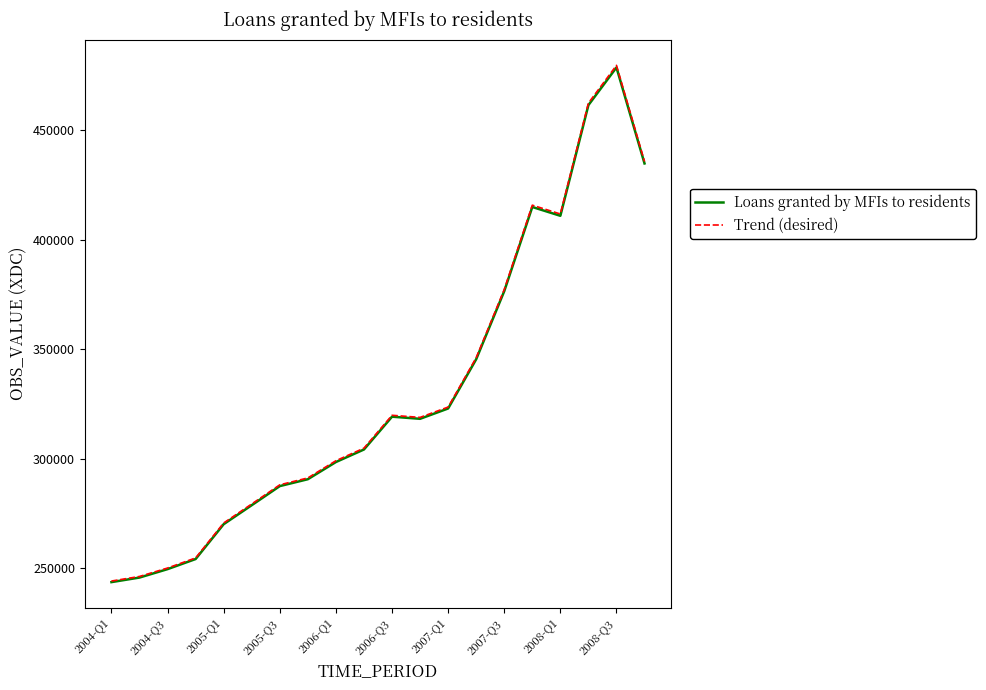

Which series has the largest range (max minus min)?

Trend (desired)